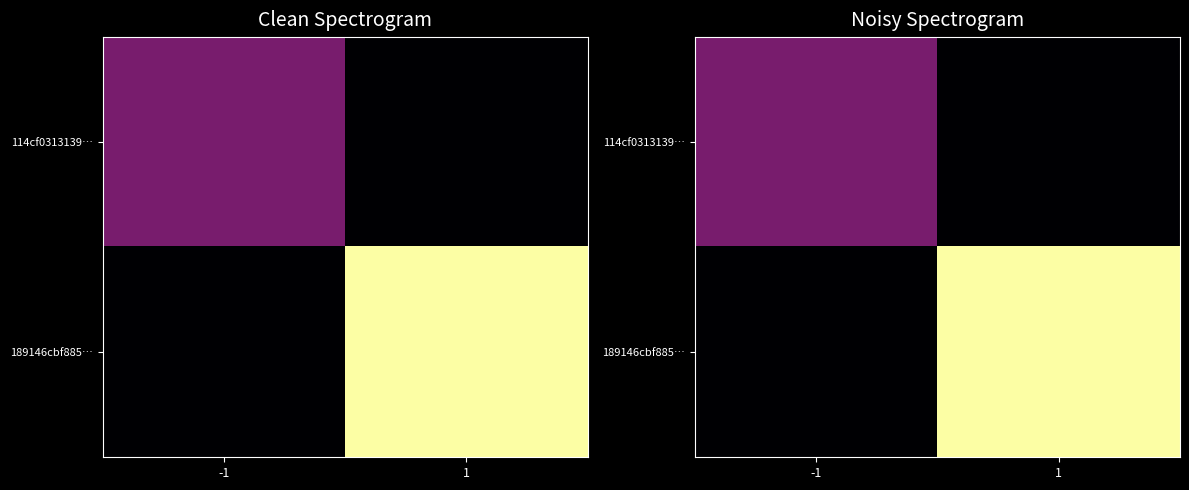

What is the sum of all 114cf0313139… values?

3